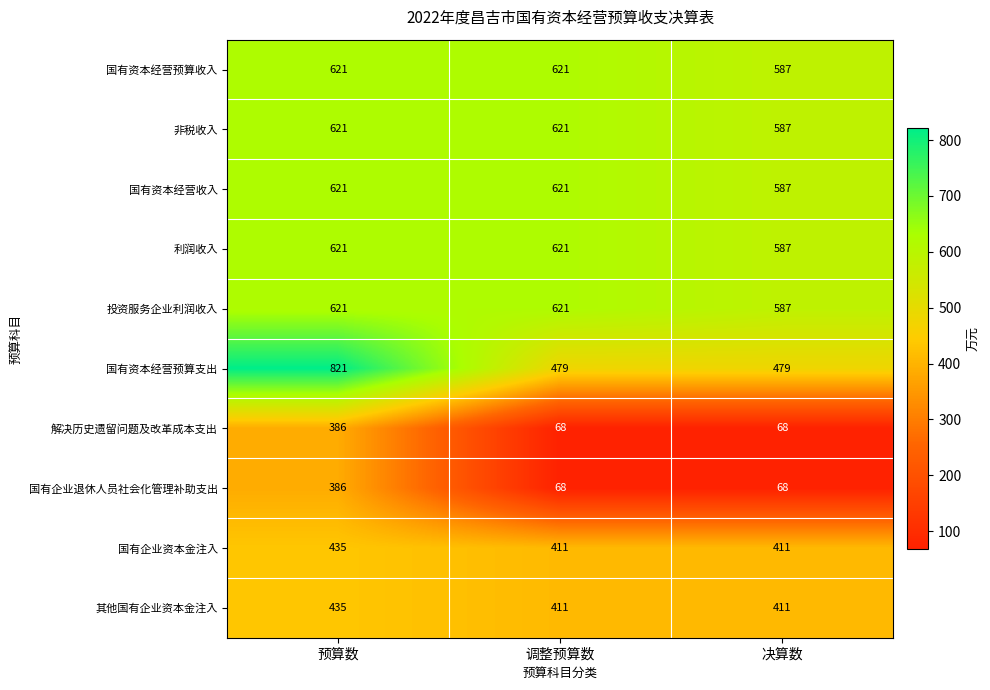

Count the 解决历史遗留问题及改革成本支出 values in the range 68 to 386.

3